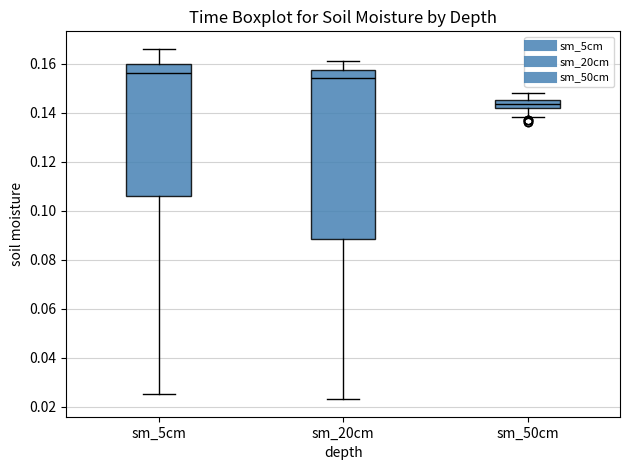

Reading left to right, transcribe this box plot: for each box, give where its median line is, the range the box spans, and where its two whiskers end, as read against the y-axis. The values are not printed on the chart, so give them approximately, as read against the axis.

sm_5cm: median 0.156, box 0.106 to 0.160, whiskers 0.026 to 0.166
sm_20cm: median 0.154, box 0.088 to 0.158, whiskers 0.024 to 0.162
sm_50cm: median 0.144, box 0.142 to 0.146, whiskers 0.138 to 0.148